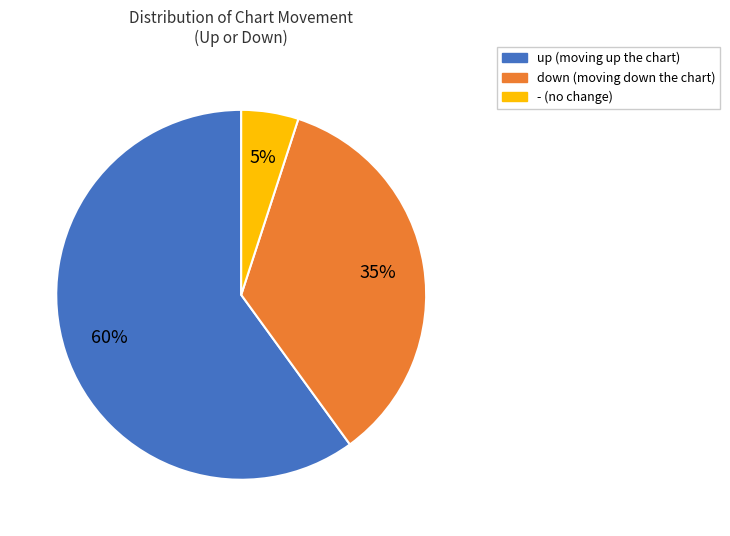

The - slice represents 5% of the pie. True or false?

True